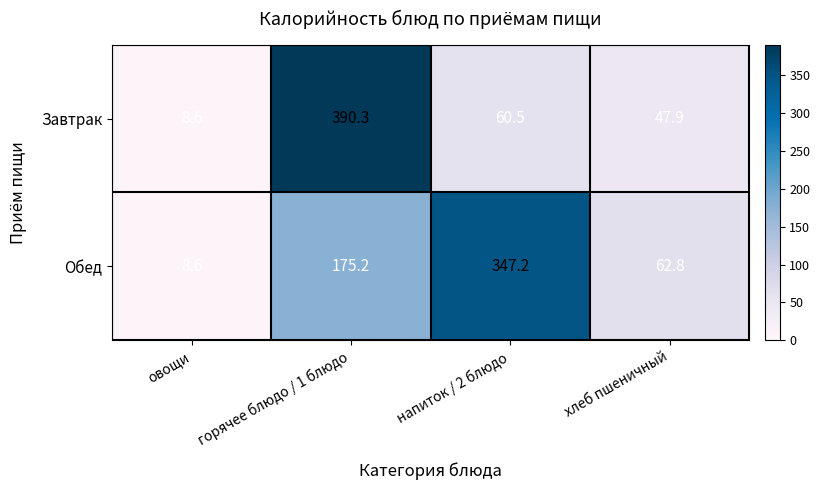

What is the total value across all series at хлеб пшеничный?

110.7